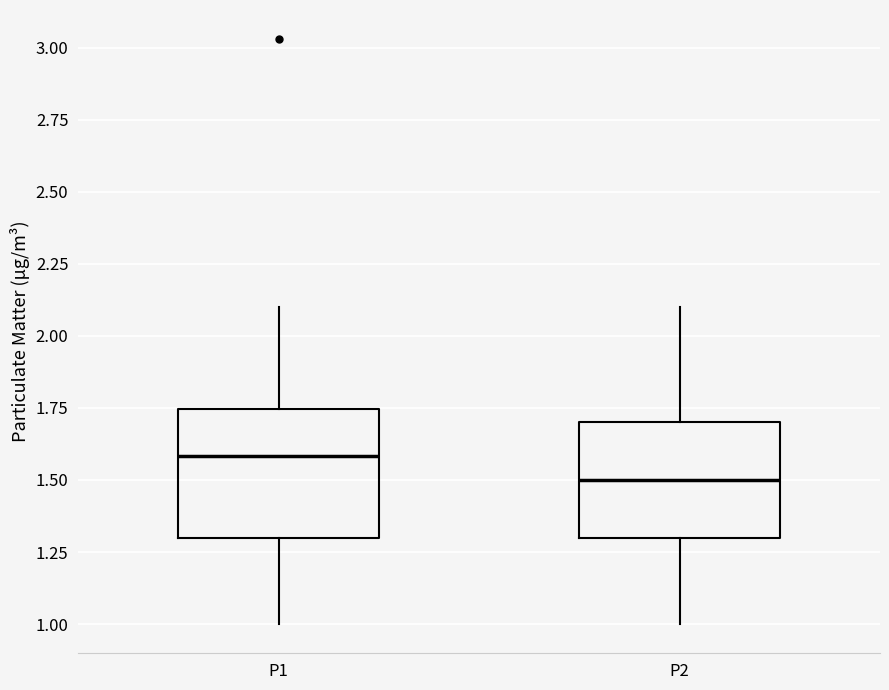

Which box's median line is the highest?

P1